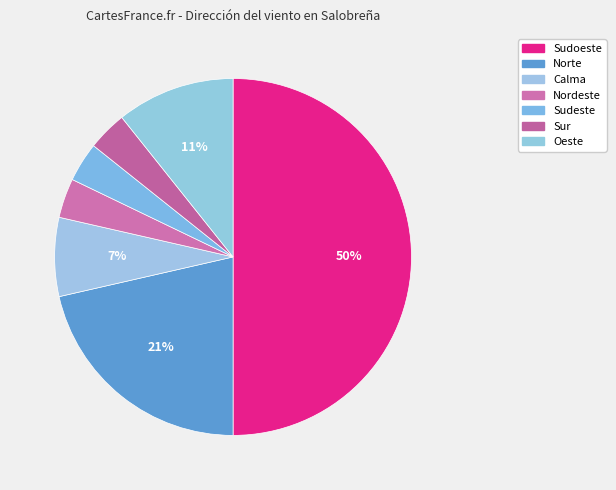

How many slices are in this pie chart?

7